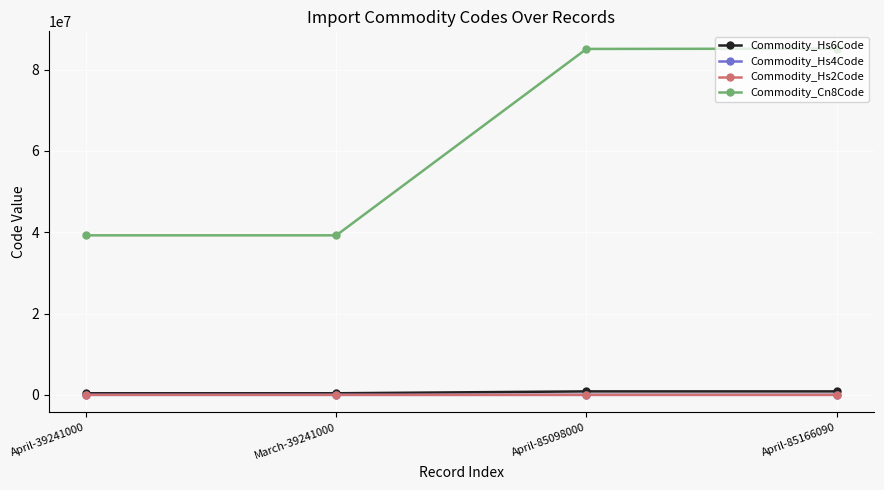

What is the label of the 2nd point from the left?

March-39241000